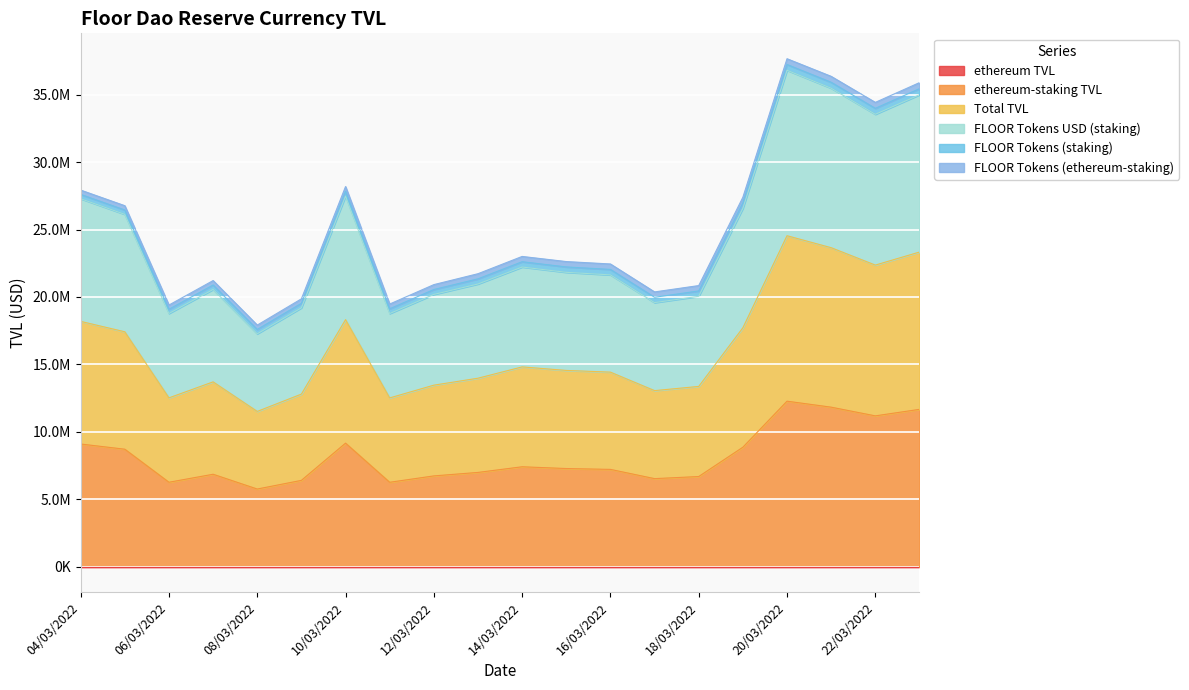

Between 14/03/2022 and 15/03/2022, which series saw the biggest shift?

FLOOR Tokens USD (staking)